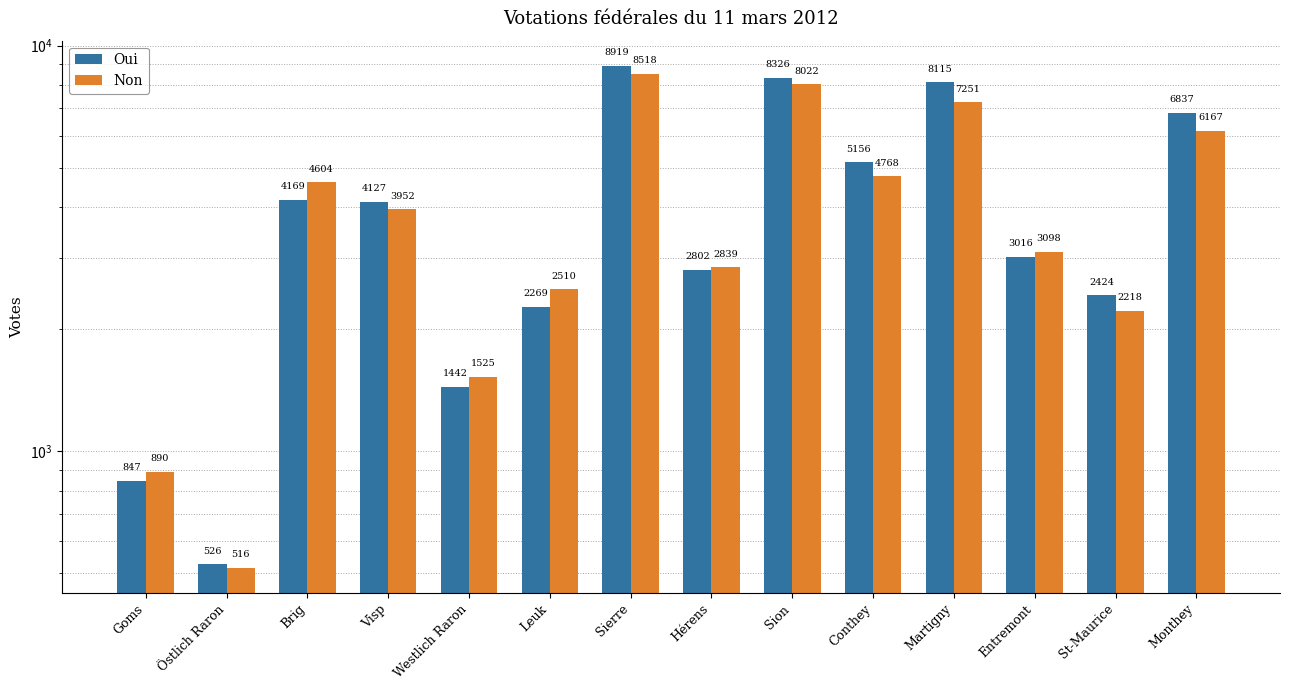

List the labels in order of Oui value, largest first.

Sierre, Sion, Martigny, Monthey, Conthey, Brig, Visp, Entremont, Hérens, St-Maurice, Leuk, Westlich Raron, Goms, Östlich Raron